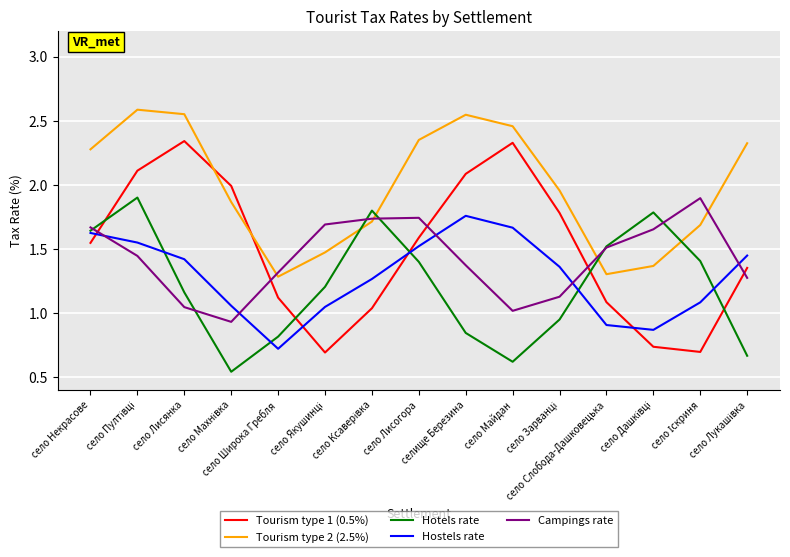

Which series has the largest total across all categories?

Tourism type 2 (2.5%)